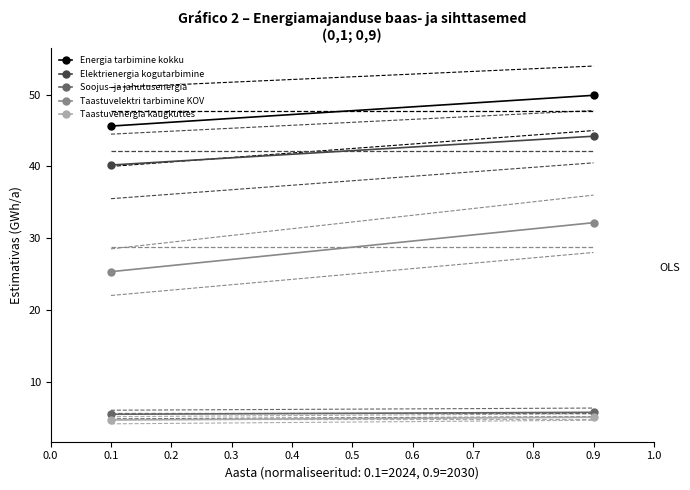

How many values in the Taastuvenergia kaugkuttes series are below 5?

1